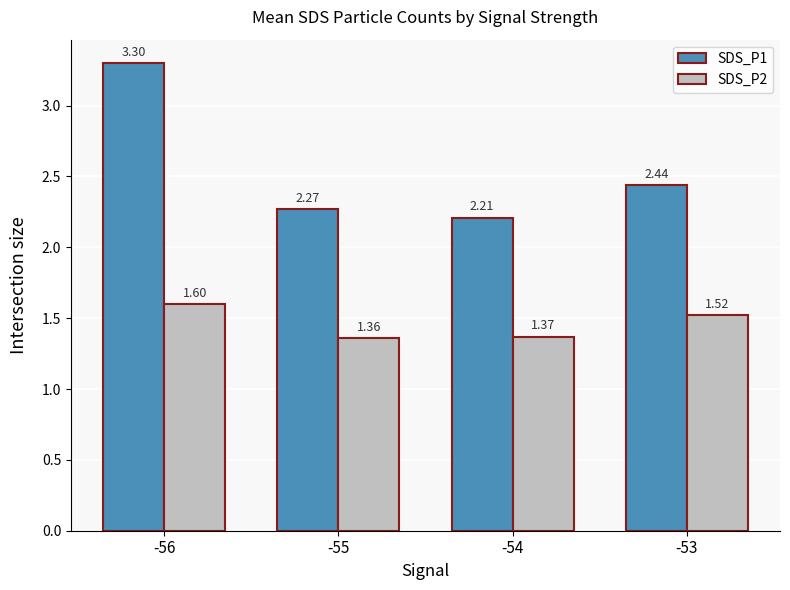

What is the sum of the SDS_P2 values at -55 and -53?

2.9